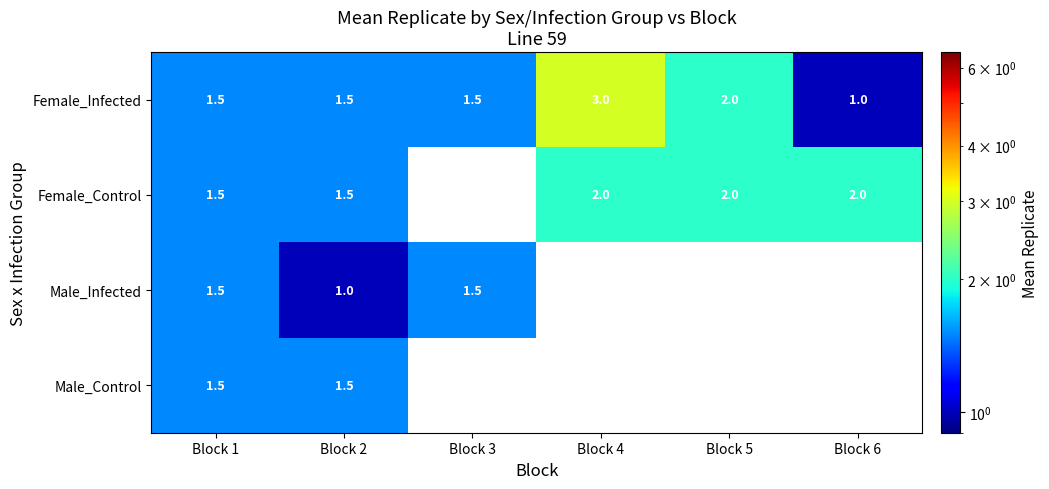

How many data points in Female_Infected are above 1?

5